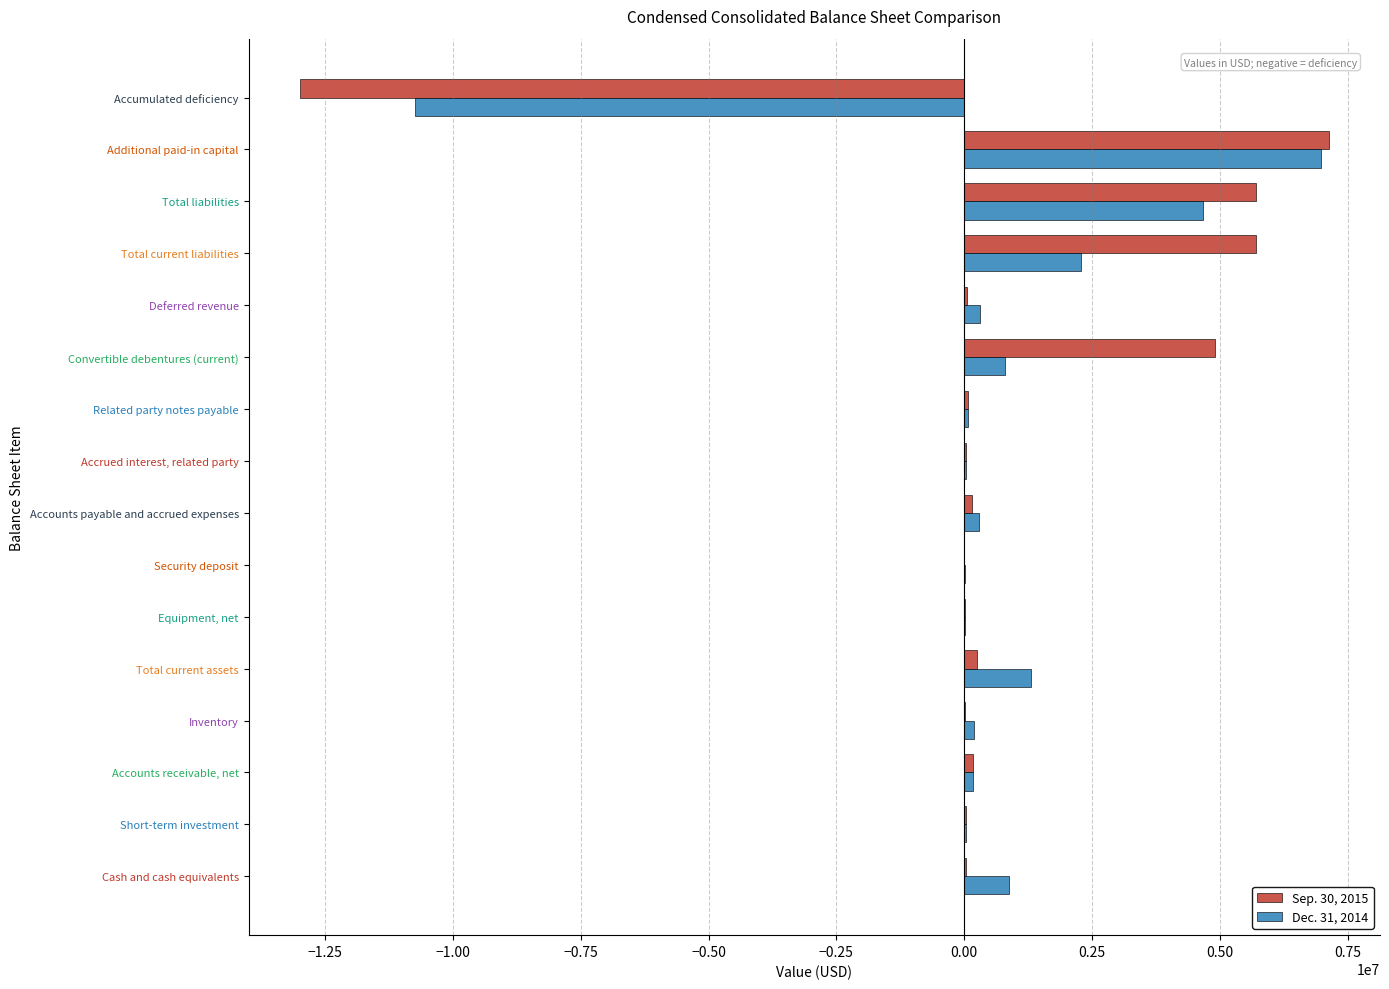

At which label does Dec. 31, 2014 reach its peak?

Additional paid-in capital